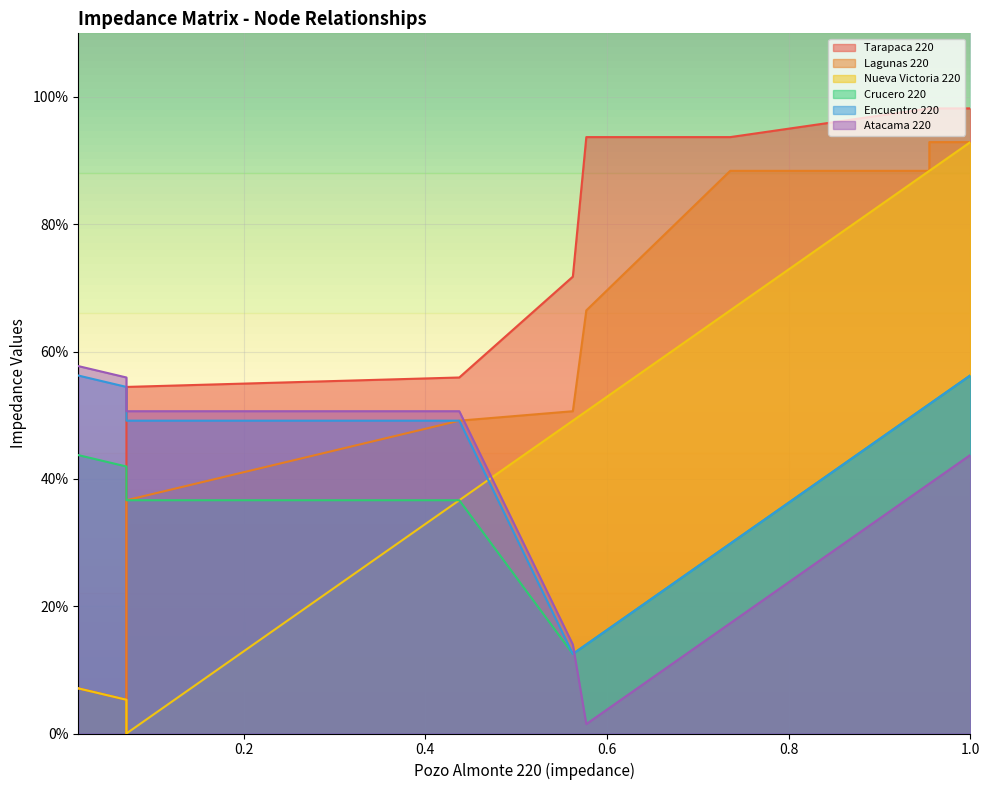

True or false: Encuentro 220 has a value of 0.1 at Atacama 220.

True